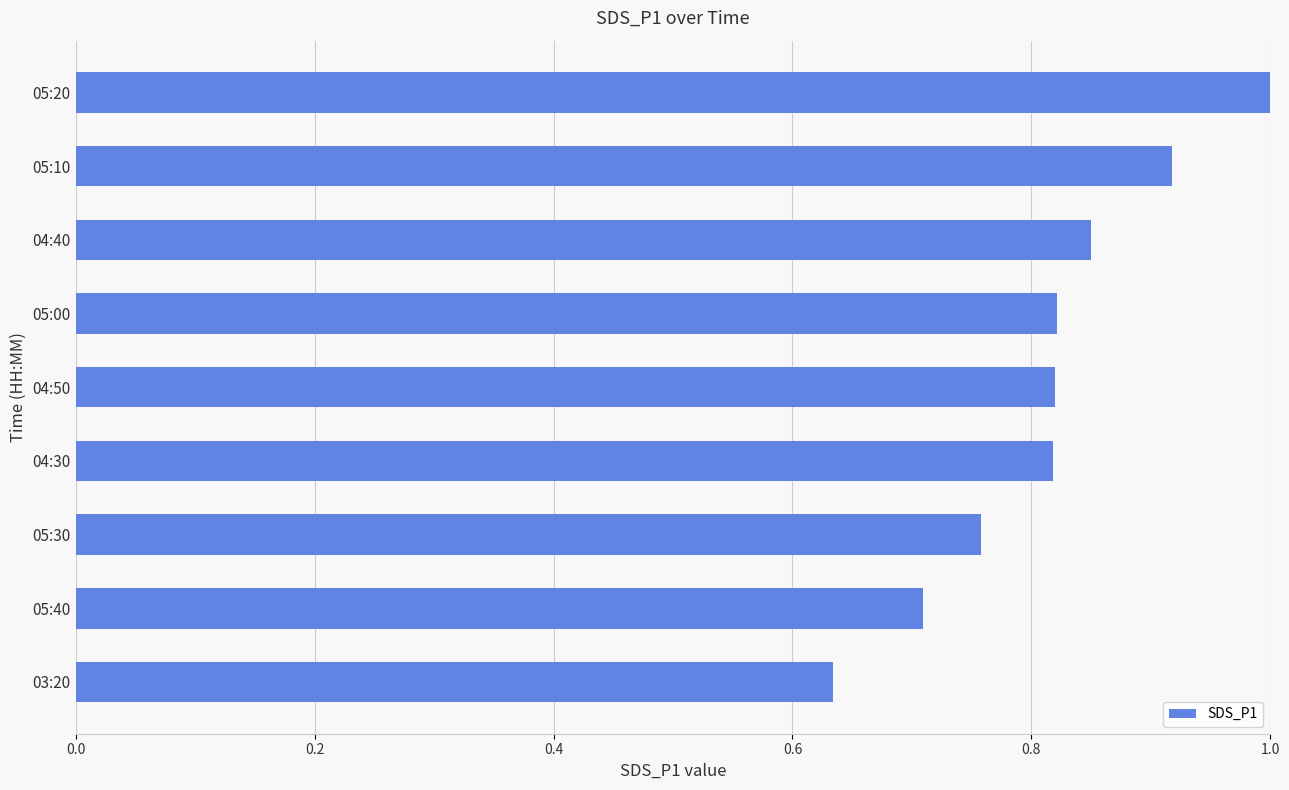

Does the chart contain any negative values?

No